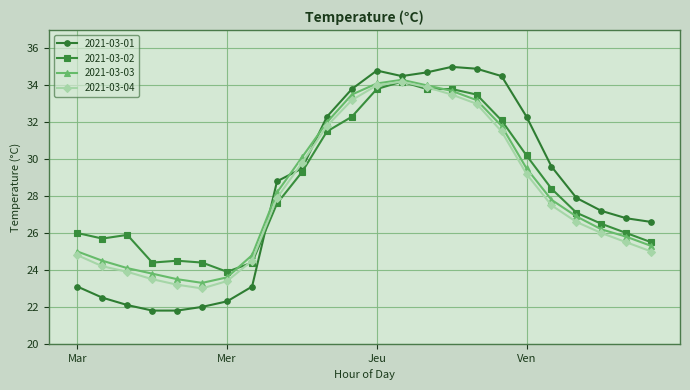

Reading right to left, what are all the values shown in this chart?

2021-03-01: 26.6	26.8	27.2	27.9	29.6	32.3	34.5	34.9	35.0	34.7	34.5	34.8	33.8	32.3	29.5	28.8	23.1	22.3	22.0	21.8	21.8	22.1	22.5	23.1
2021-03-02: 25.5	26.0	26.5	27.1	28.4	30.2	32.1	33.5	33.8	33.8	34.2	33.8	32.3	31.5	29.3	27.6	24.4	23.9	24.4	24.5	24.4	25.9	25.7	26.0
2021-03-03: 25.3	25.8	26.2	26.9	27.8	29.5	31.8	33.2	33.7	34.0	34.3	34.1	33.5	32.0	30.1	28.2	24.8	23.6	23.3	23.5	23.8	24.1	24.5	25.0
2021-03-04: 25.0	25.5	26.0	26.6	27.5	29.2	31.5	33.0	33.5	33.9	34.2	34.0	33.2	31.8	29.8	27.9	24.5	23.4	23.0	23.2	23.5	23.9	24.2	24.8